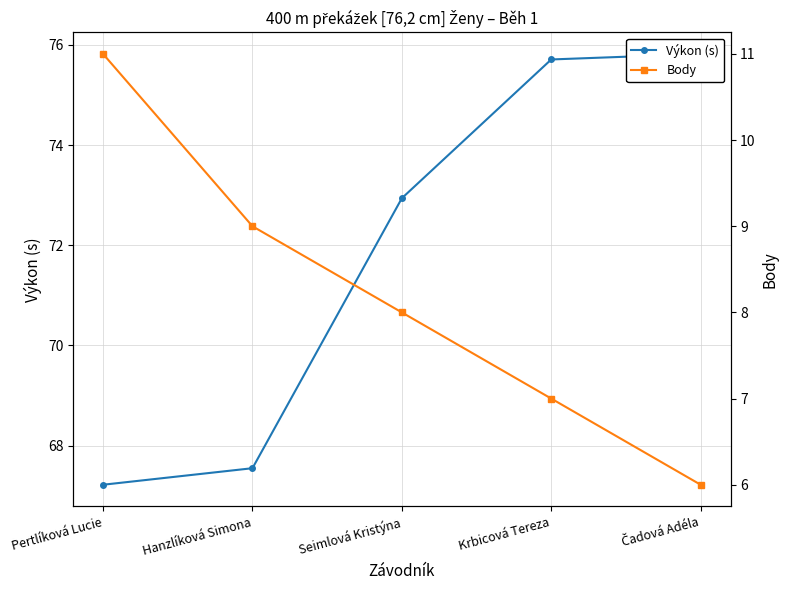

How many data points in Výkon (s) are less than 72?

2